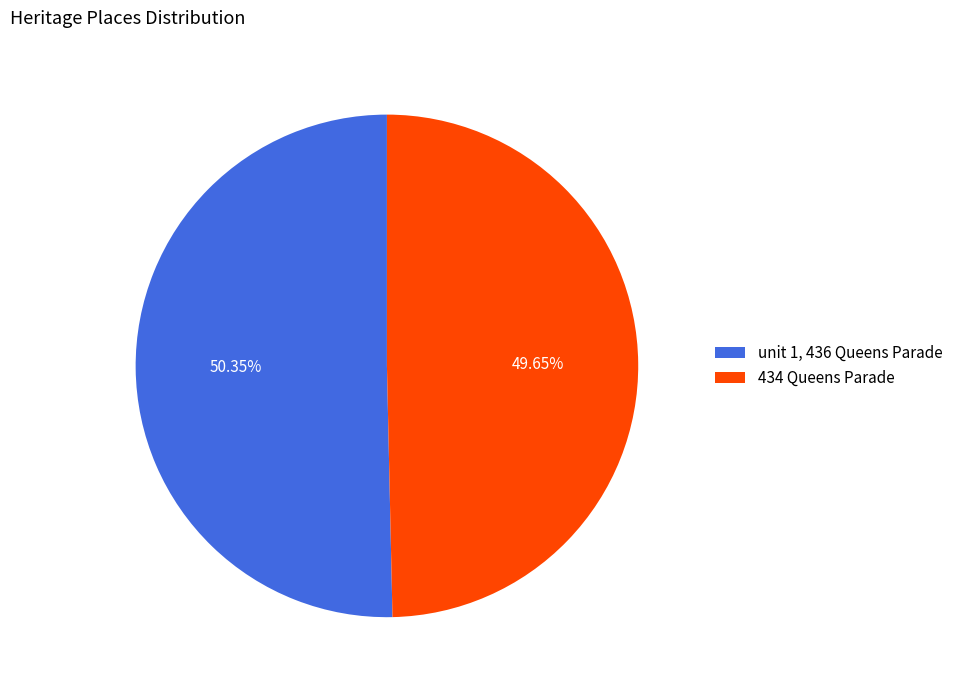

What percentage is the unit 1, 436 Queens Parade slice, to the nearest percent?

50%